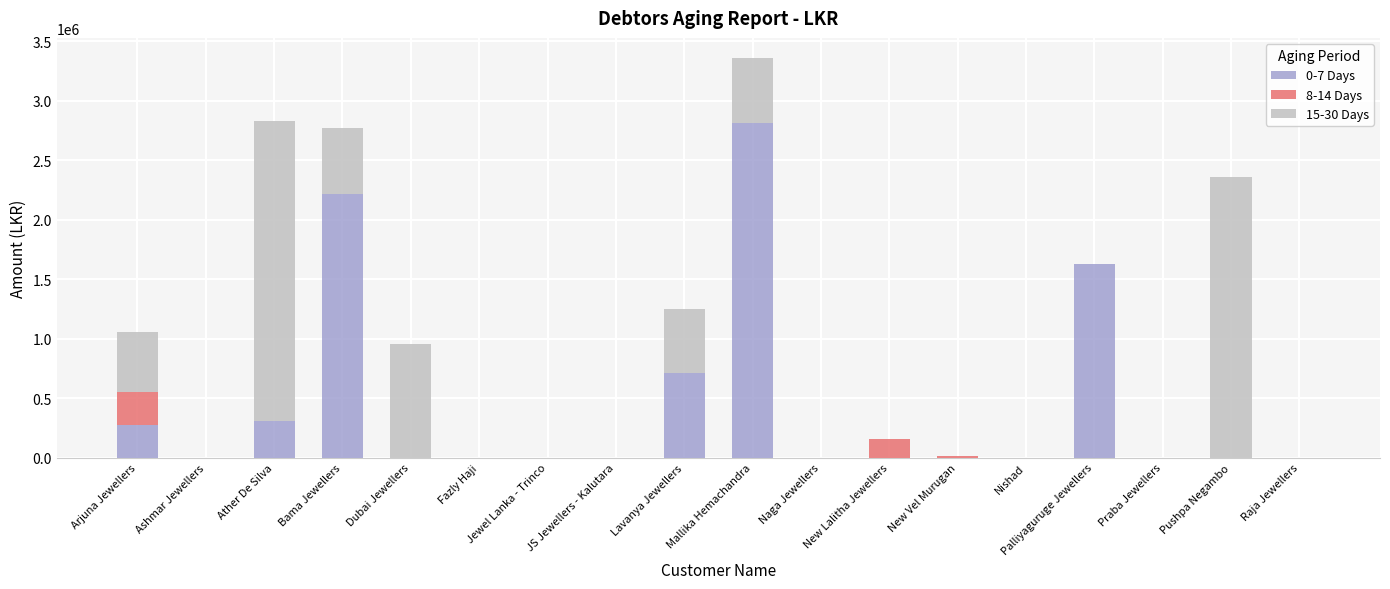

The value of 0-7 Days at Pushpa Negambo is -975817. True or false?

False